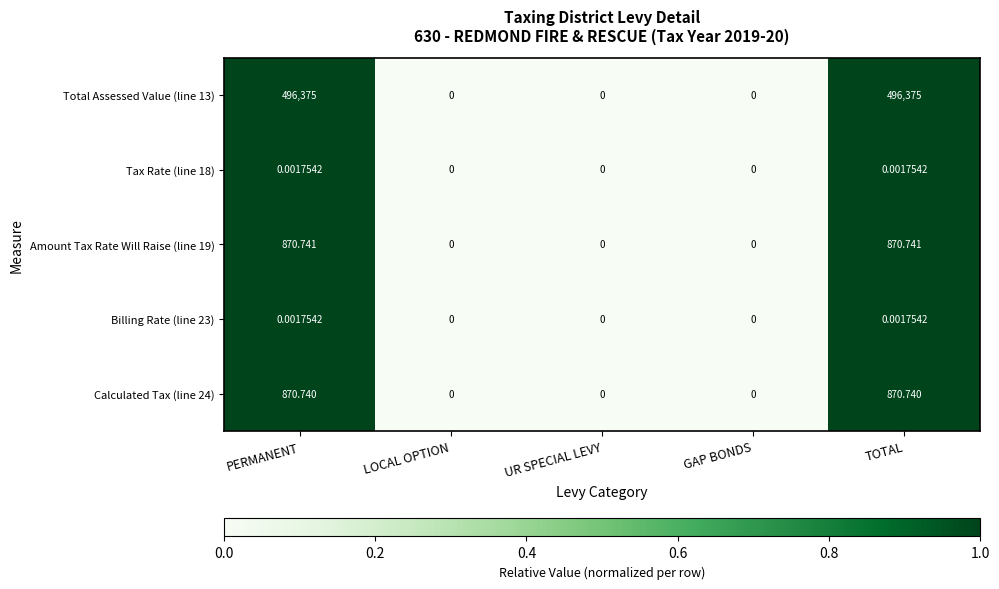

Which series has the largest total across all categories?

Total Assessed Value (line 13)